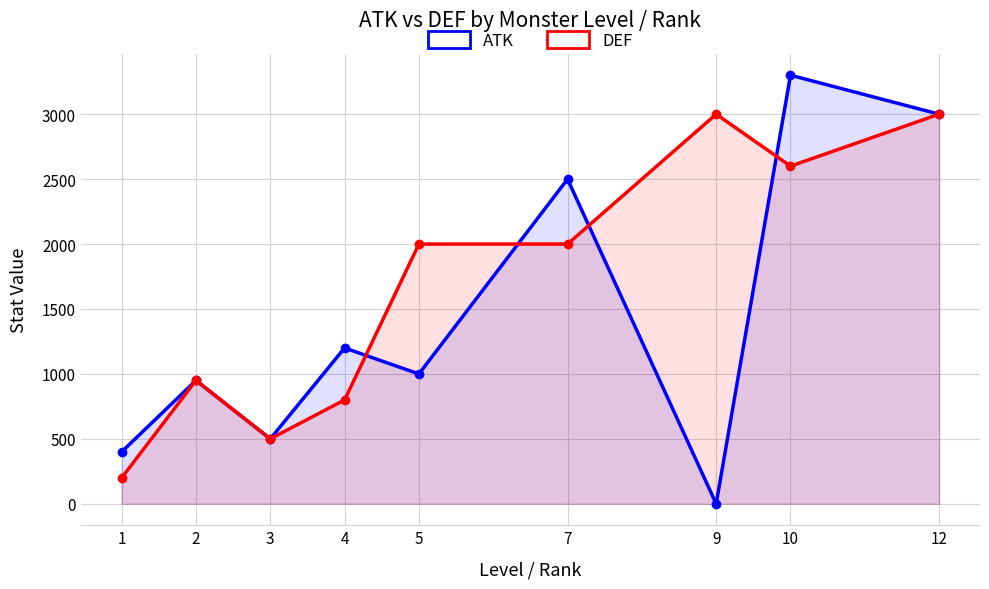

Reading left to right, list all the values displayed in this chart.

ATK: 1=400	2=950	3=500	4=1200	5=1000	7=2500	9=0	10=3300	12=3000
DEF: 1=200	2=950	3=500	4=800	5=2000	7=2000	9=3000	10=2600	12=3000